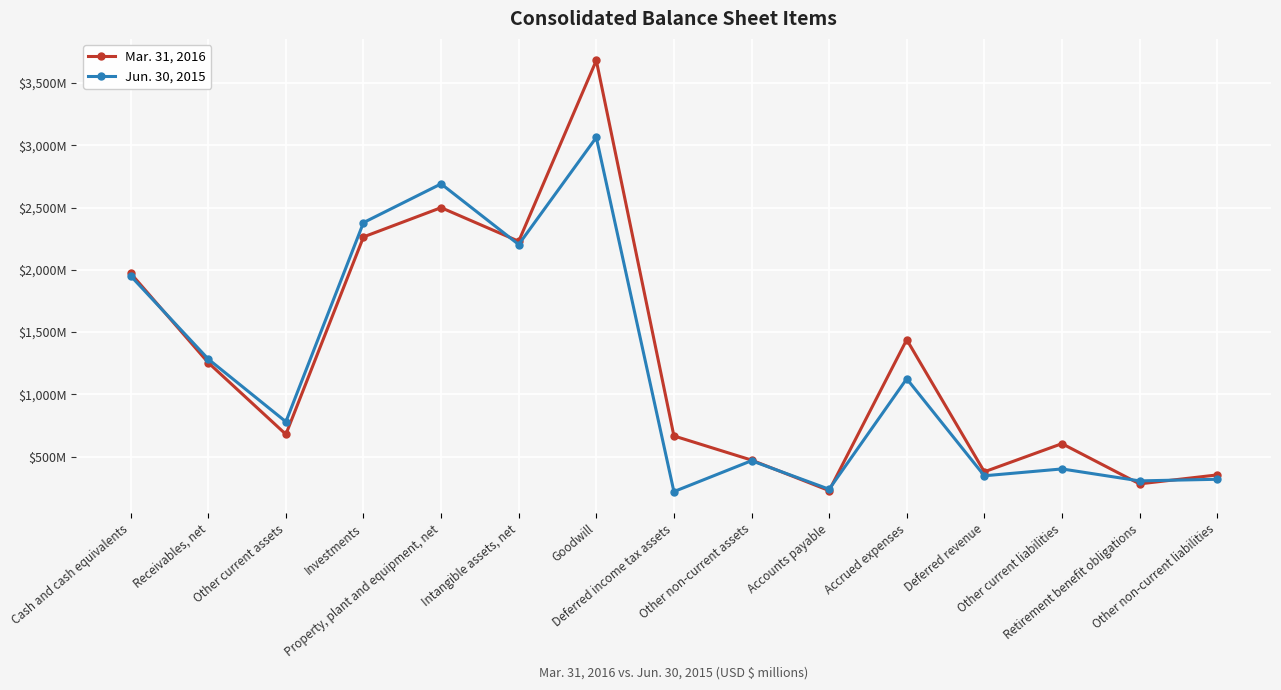

What position from the right is Deferred income tax assets?

8